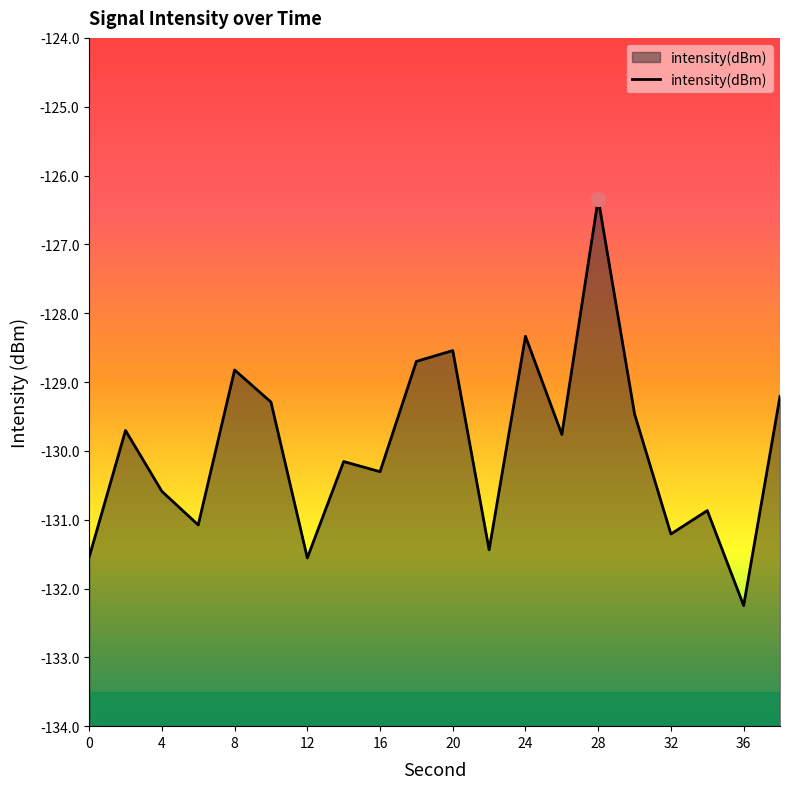

How many interior local peaks (higher than both neighbors) does the data have?

7